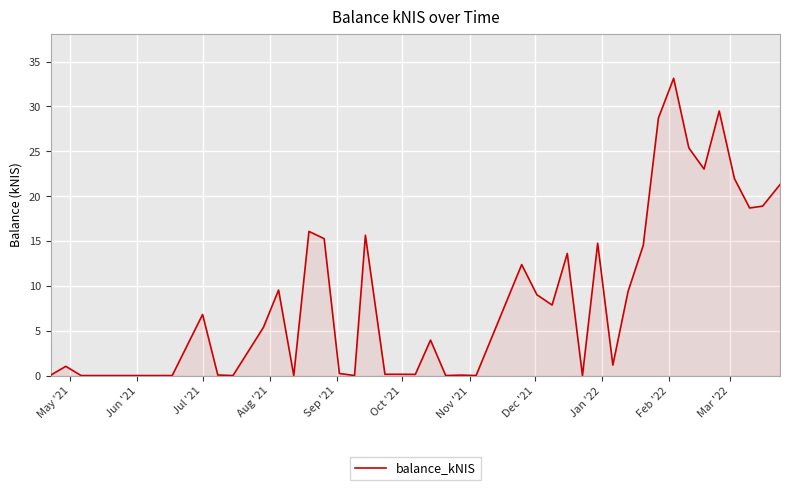

True or false: there are more than 2 points higher than both neighbors.

True